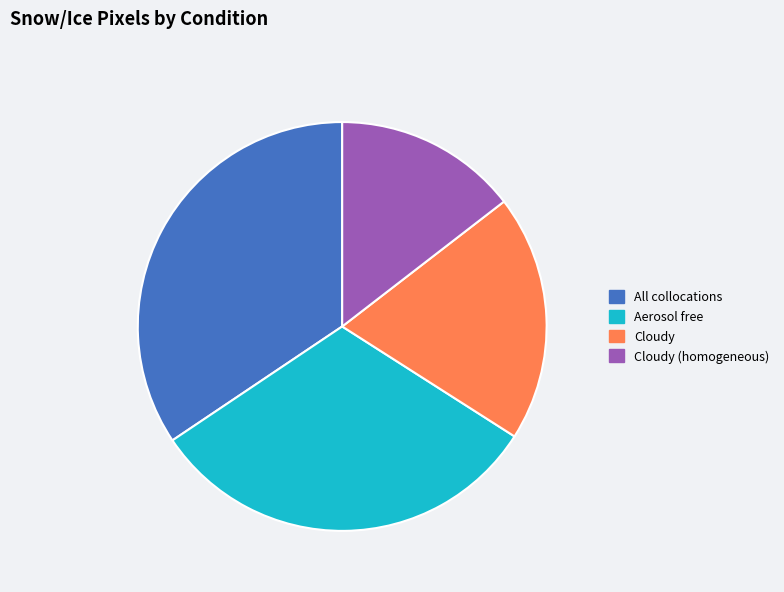

Is Cloudy (homogeneous) the majority of the pie?

No